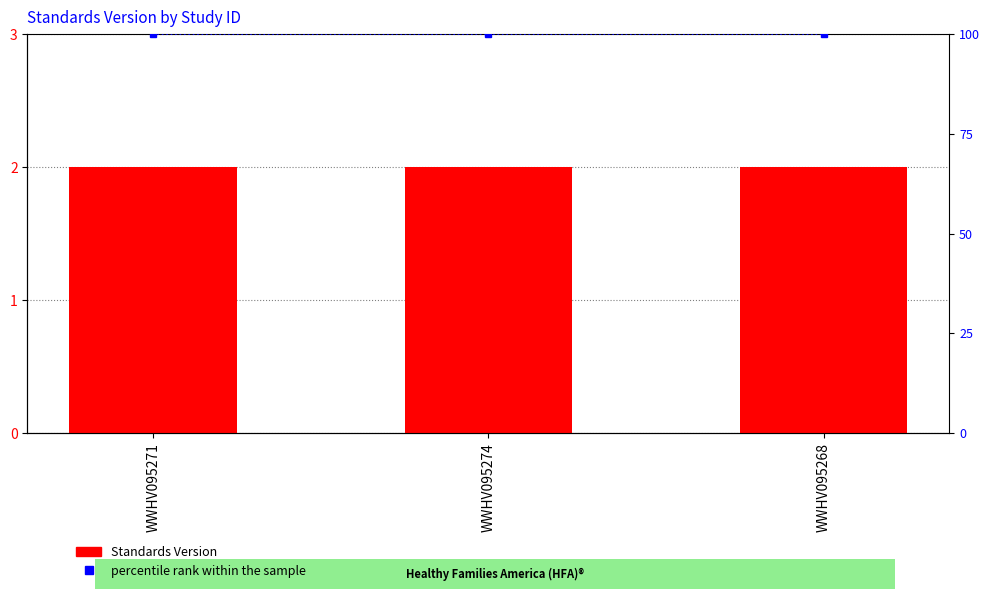

At which category does the chart reach its minimum across all series?

WWHV095271